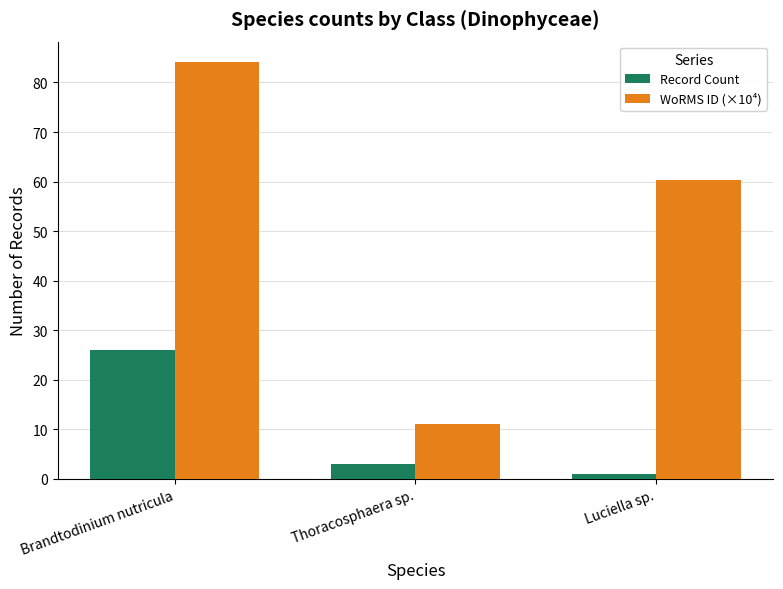

What is the label of the 1st bar from the right?

Luciella sp.